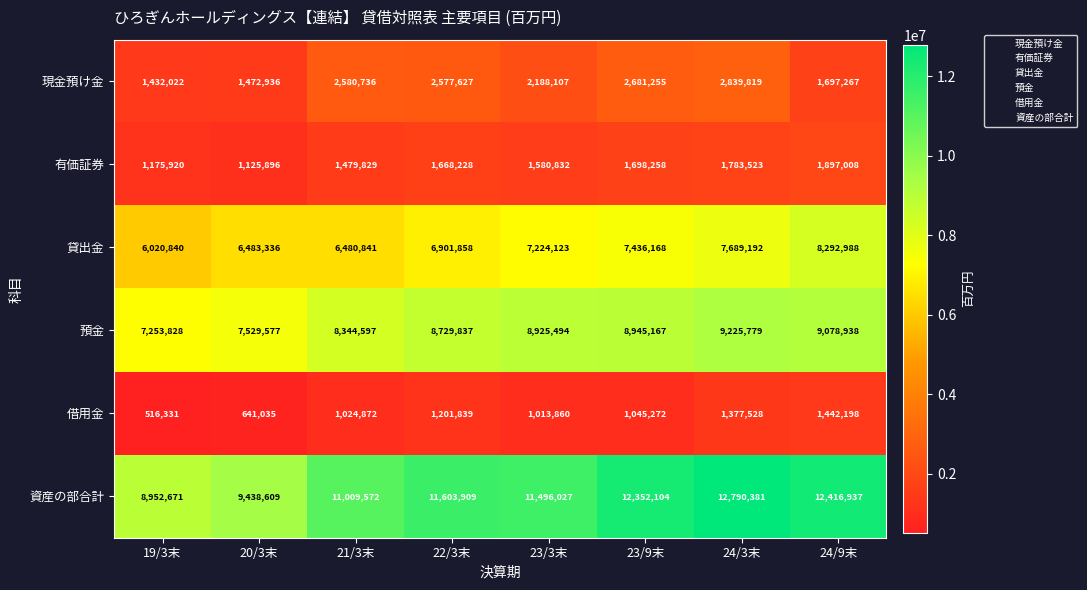

At which label is 有価証券 closest to 1511452?

21/3末